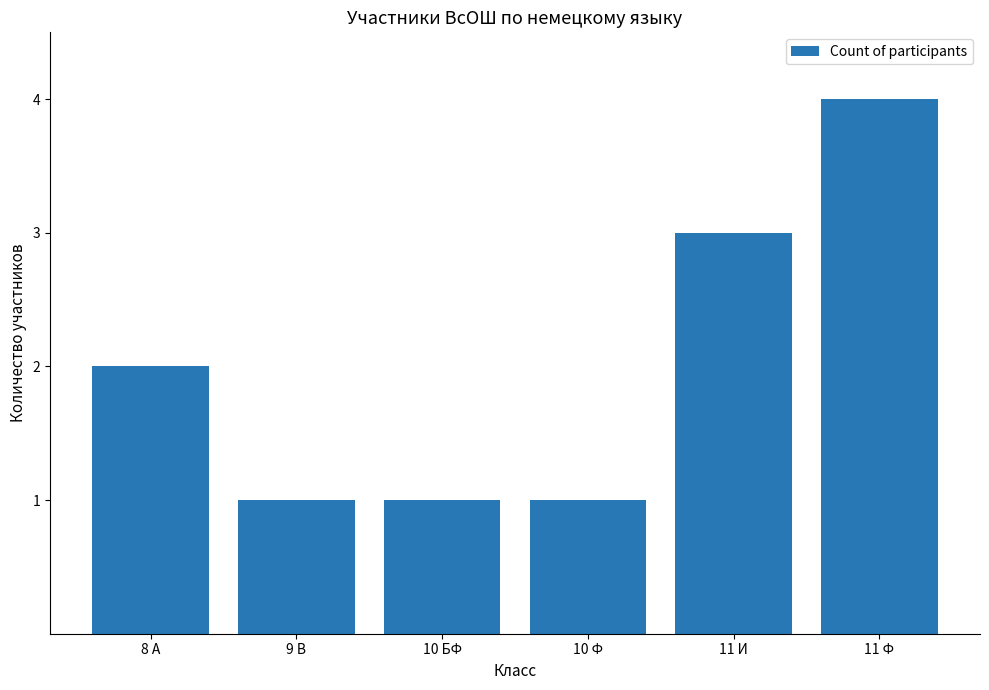

How many values are between 1 and 3?

5